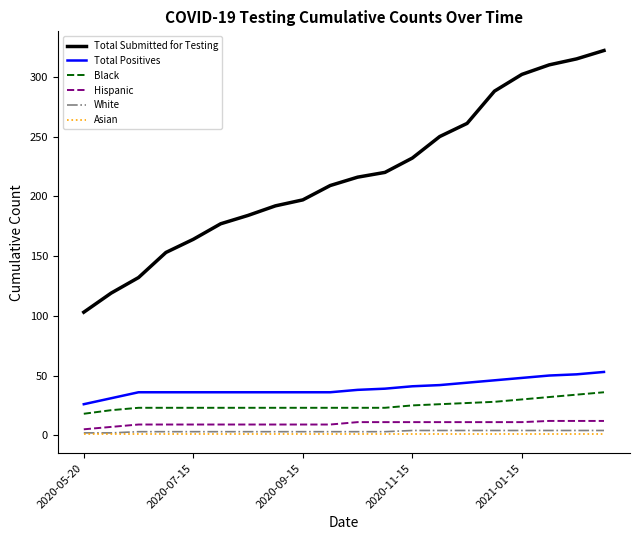

How many Hispanic values are between 9 and 11?

15